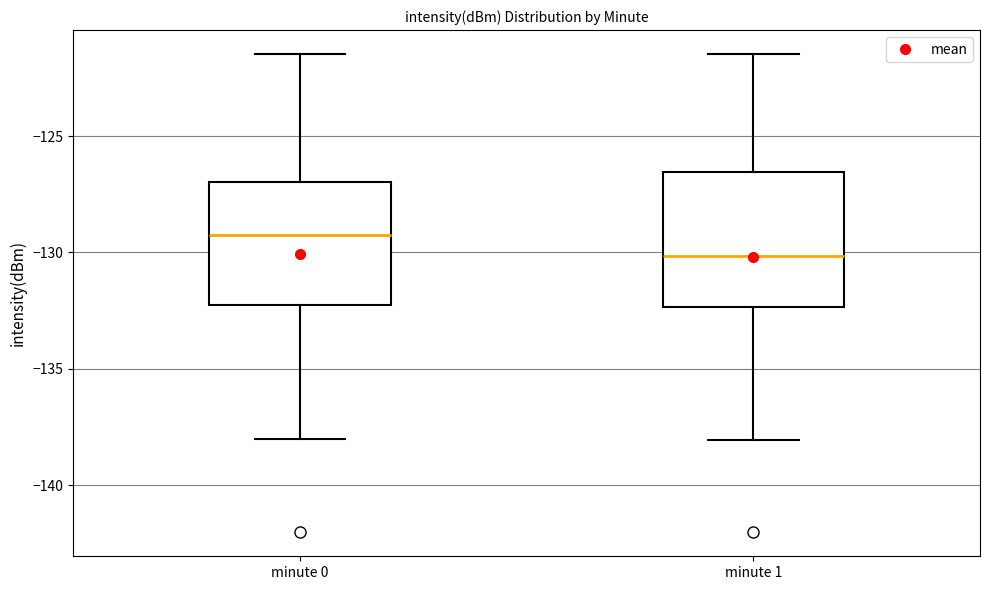

Which box has the highest median line?

minute 0